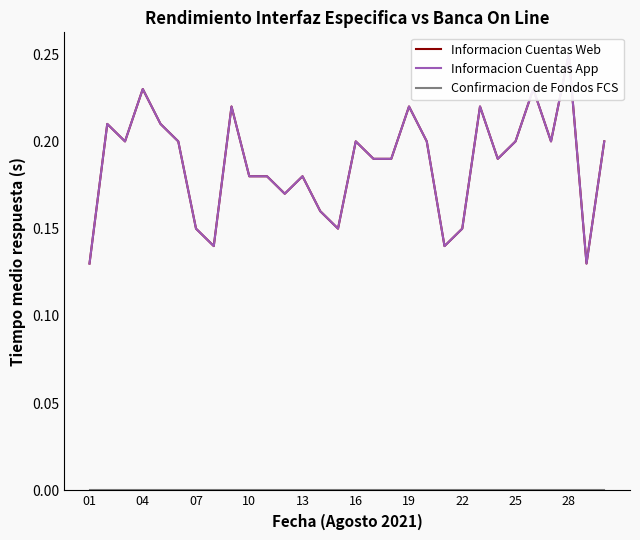

True or false: Informacion Cuentas Web has more than 1 points higher than both neighbors.

True